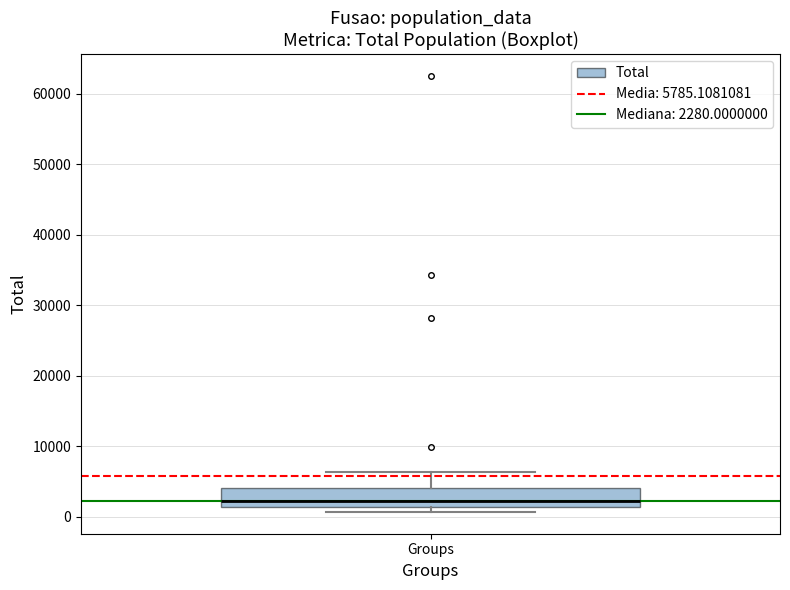

Transcribe this box plot: give where the median line is, the range the box spans, and where the two whiskers end, as read against the y-axis. The values are not printed on the chart, so give them approximately, as read against the axis.

median 2000, box 1000 to 4000, whiskers 1000 (just below the box's lower edge) to 6000